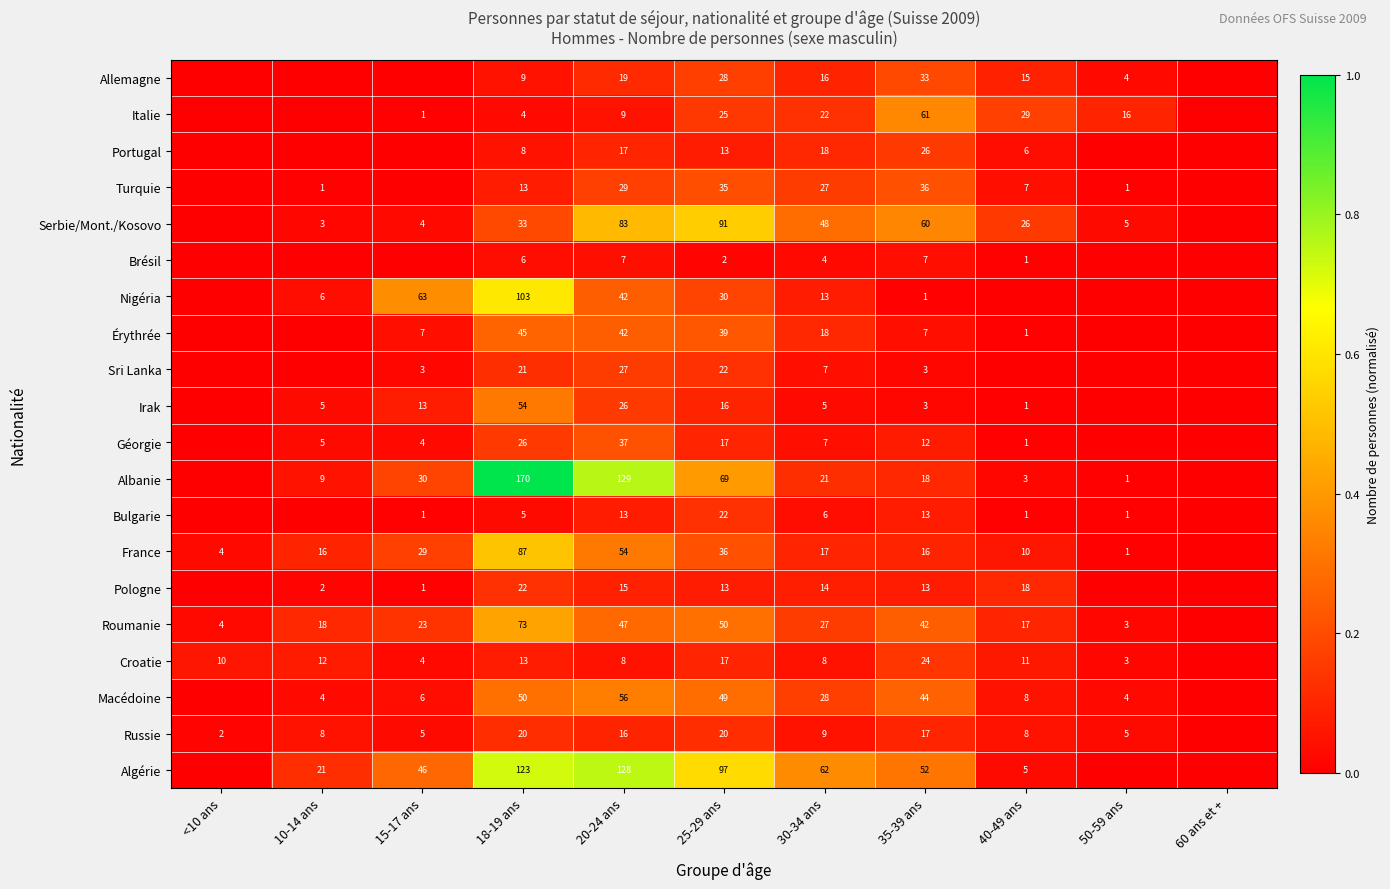

Is the value of Russie at 25-29 ans greater than the value of Italie at 20-24 ans?

Yes